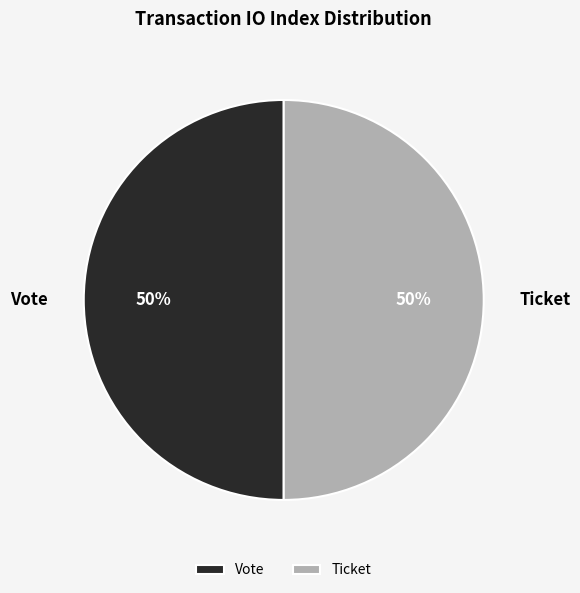

To the nearest percent, what is the combined percentage of Ticket and Vote?

100%